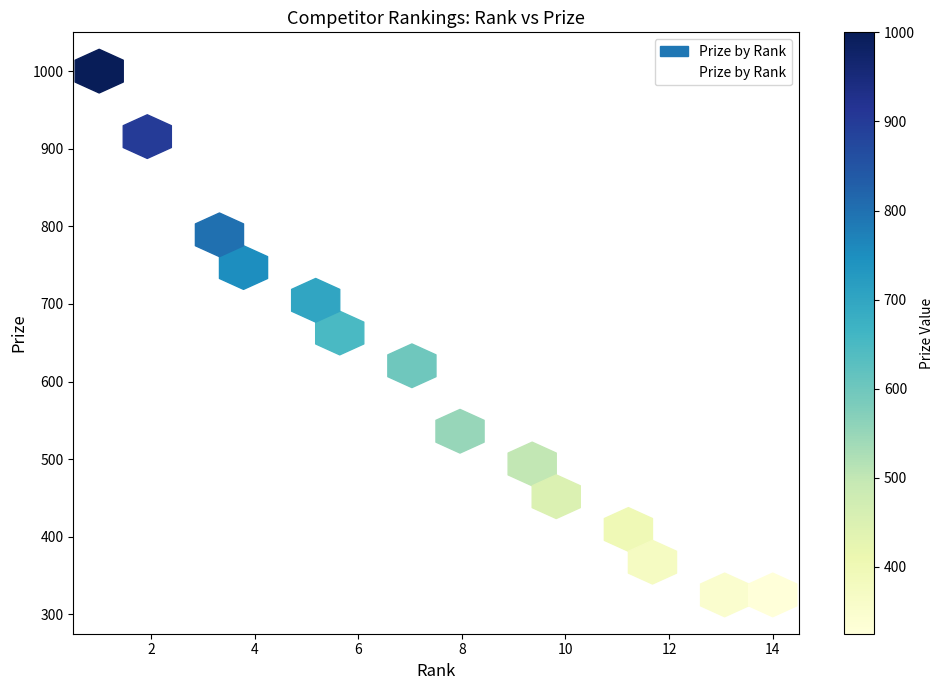

What is the range of Y values (max minus min)?

675